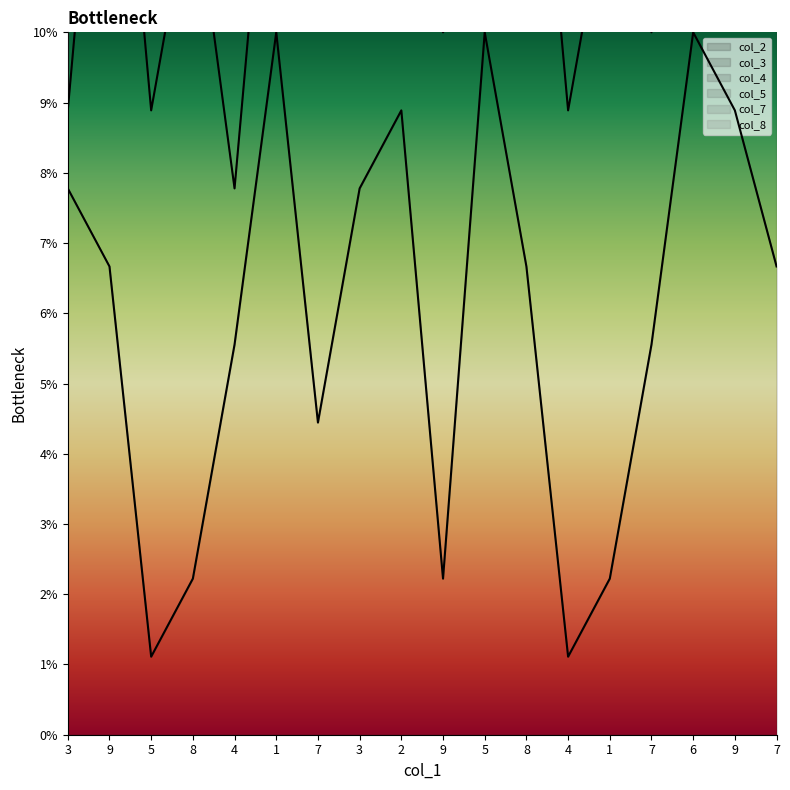

What is the difference between the highest and lowest values at 4?

28.9